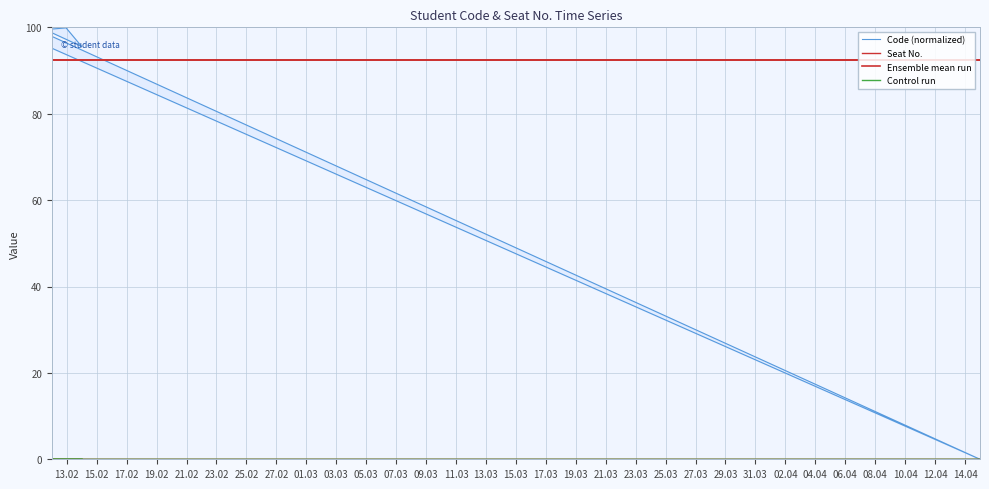

Which category has the lowest value in the Ensemble mean run series?

13.02